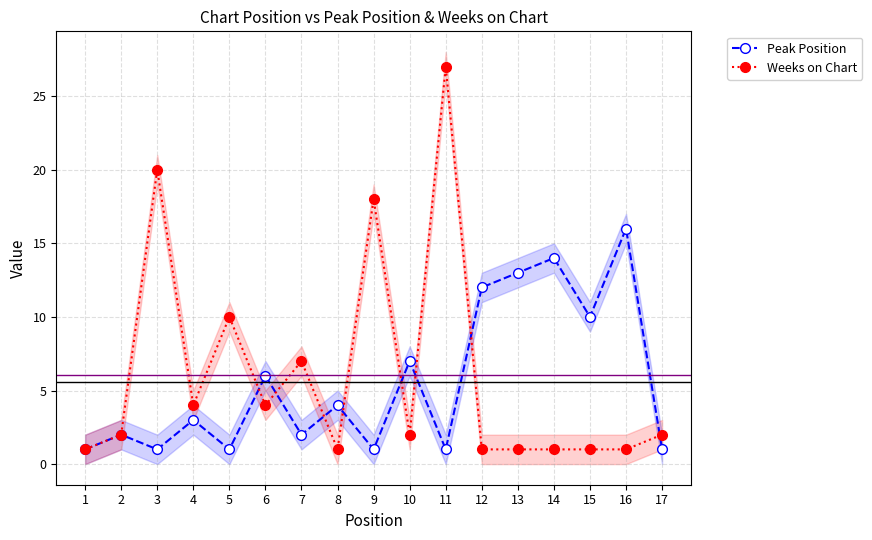

How many interior local peaks does the Weeks on Chart series have?

5